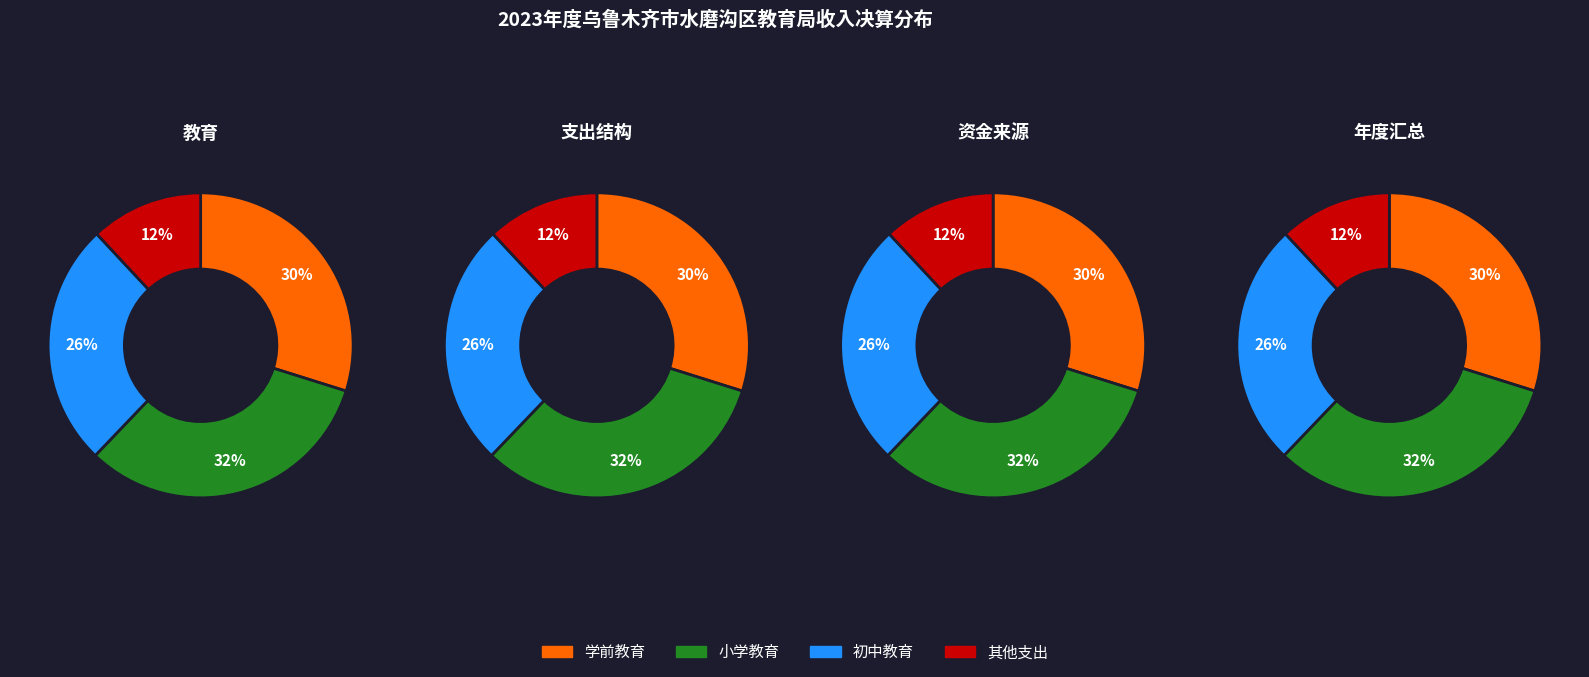

Does 学前教育 represent more than half of the total?

No